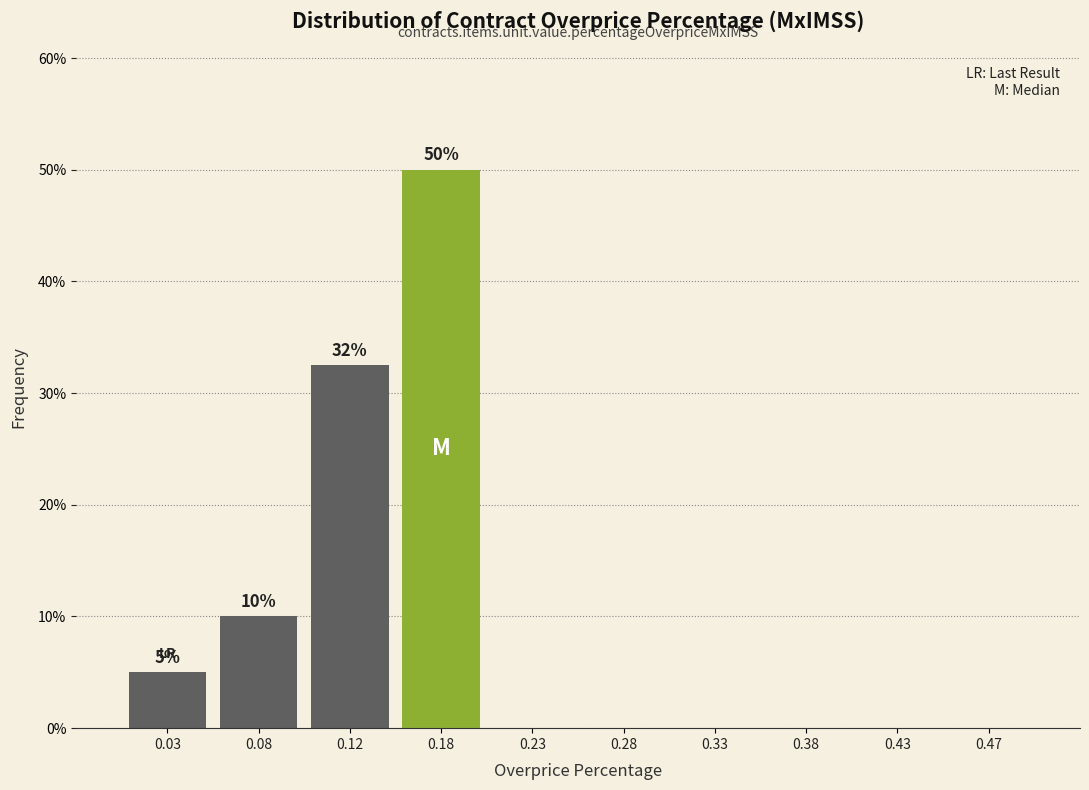

Over which range of the x-axis is the bar tallest?

0.15 to 0.20